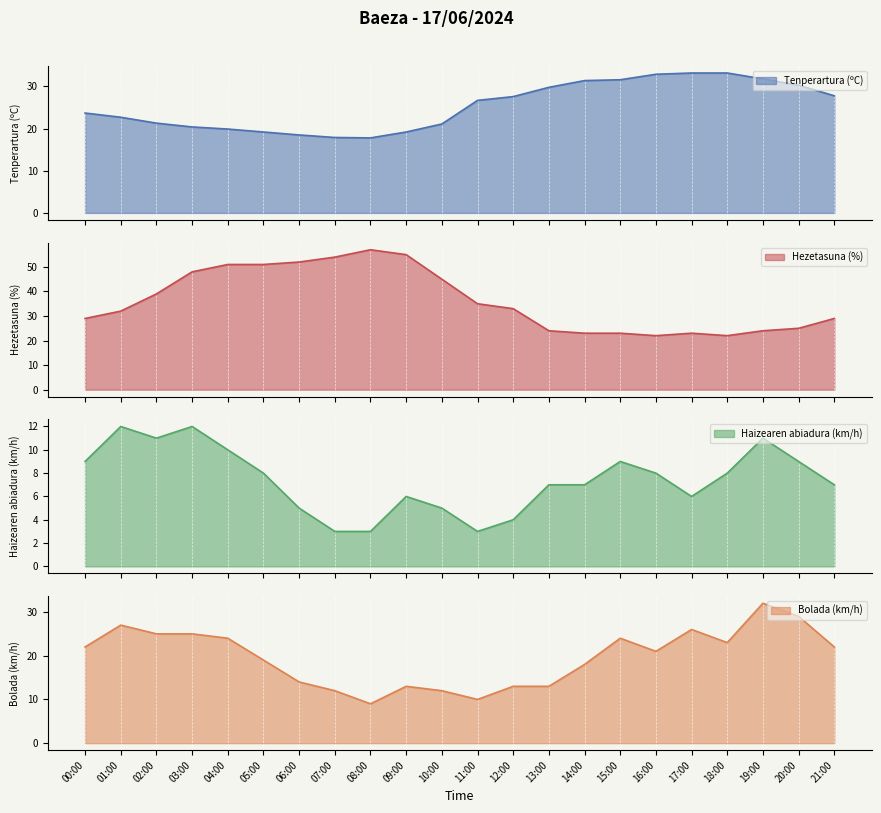

What is the difference between the highest and lowest values at 18:00?

25.2